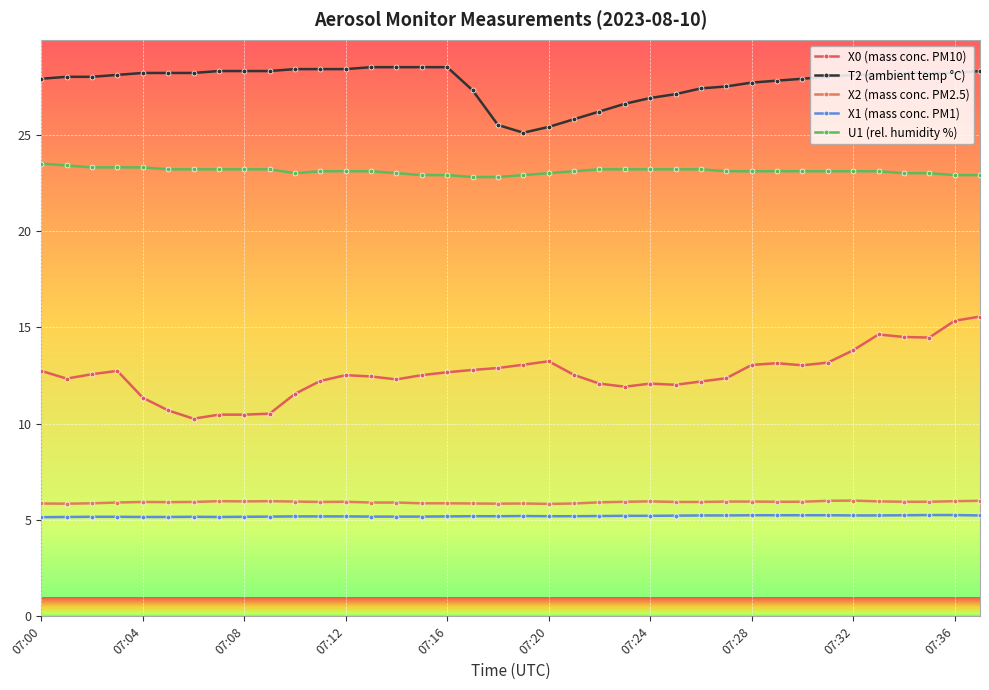

How many data points does each series have?

38